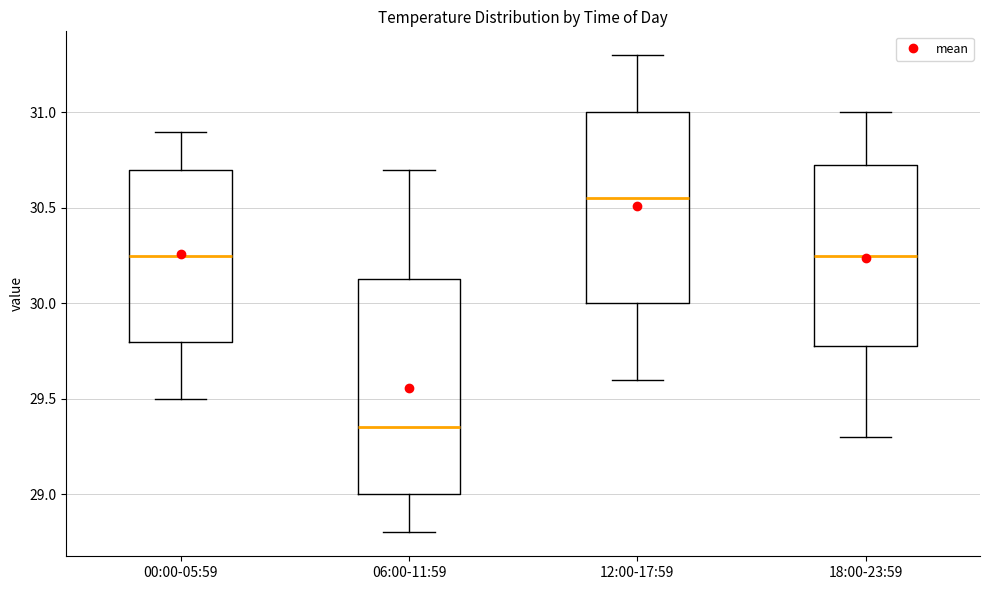

Comparing the boxes themselves (not the whiskers), which one is the tallest?

06:00-11:59